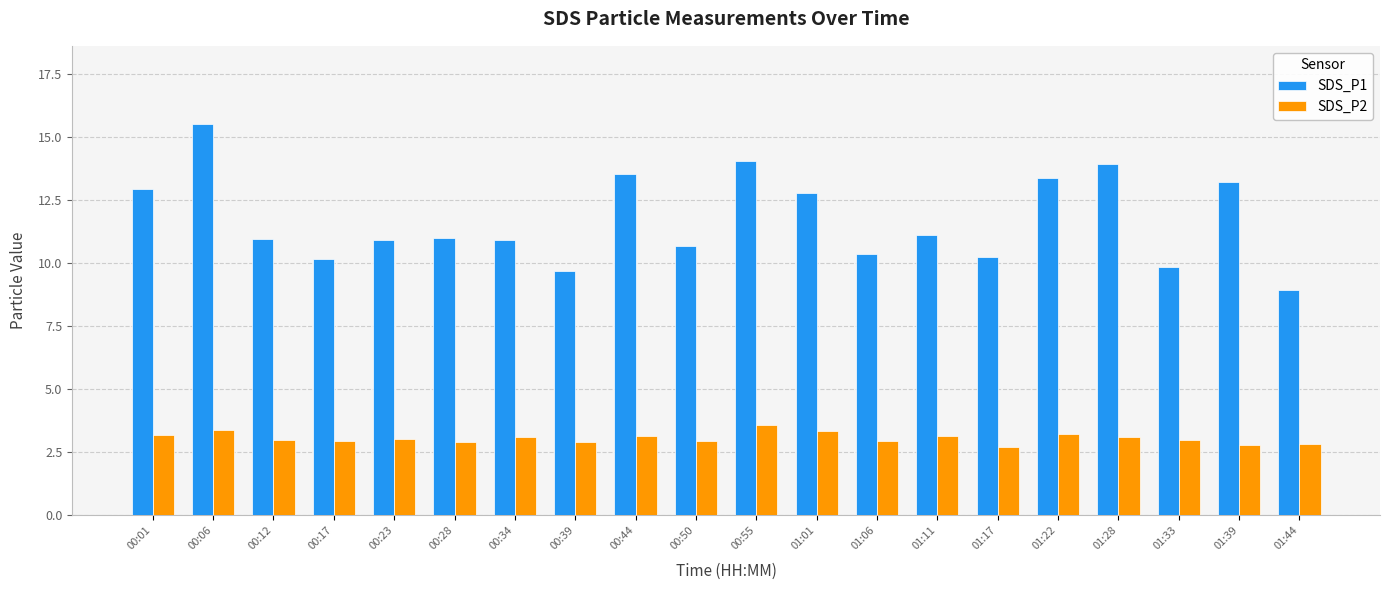

What is the total value across all series at 00:23?

14.0